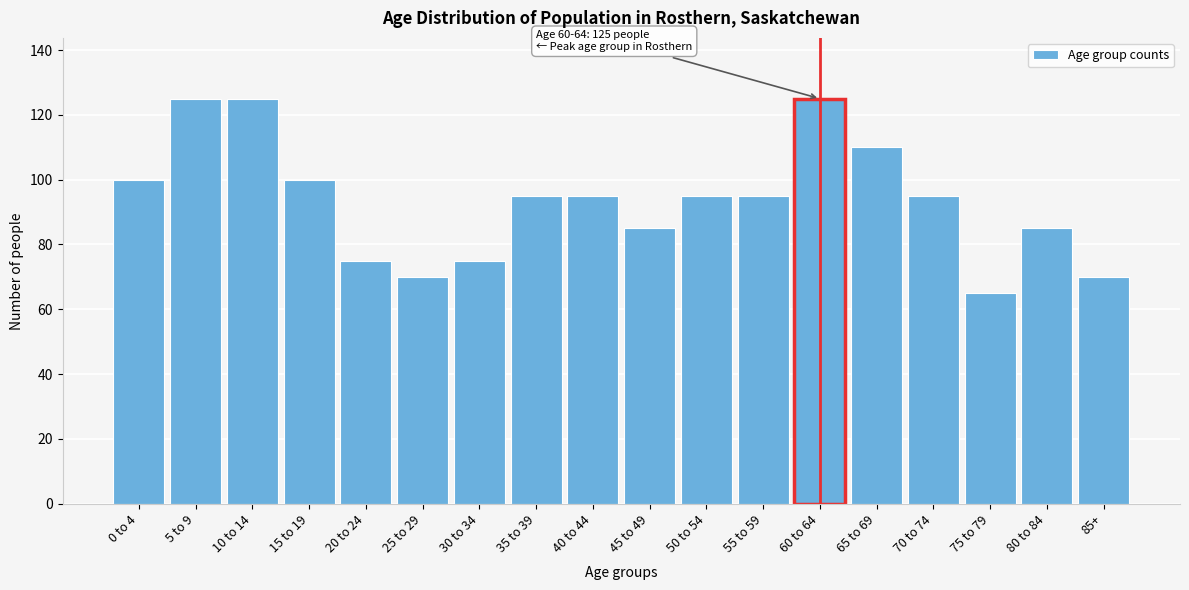

Reading left to right, transcribe all the data shown in this chart.

100	125	125	100	75	70	75	95	95	85	95	95	125	110	95	65	85	70